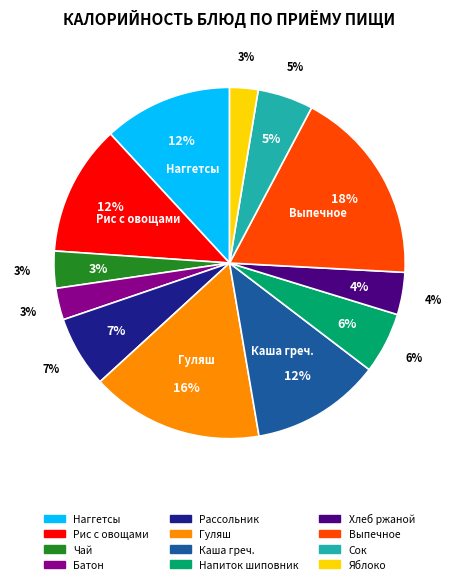

How many segments does this pie chart have?

12